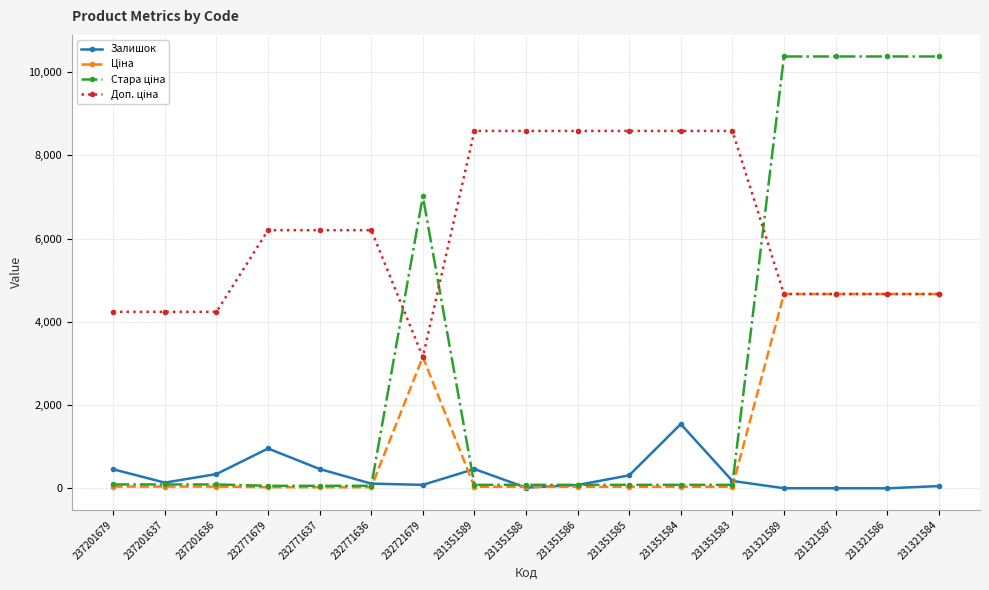

At how many categories does at least one series exceed 3634?

17